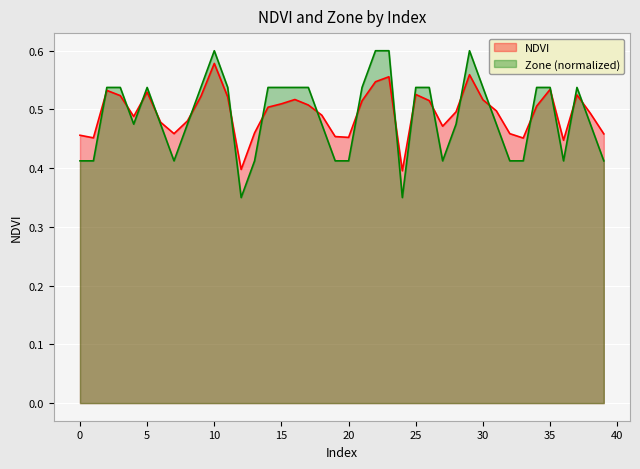

At which label is NDVI closest to 0?

24